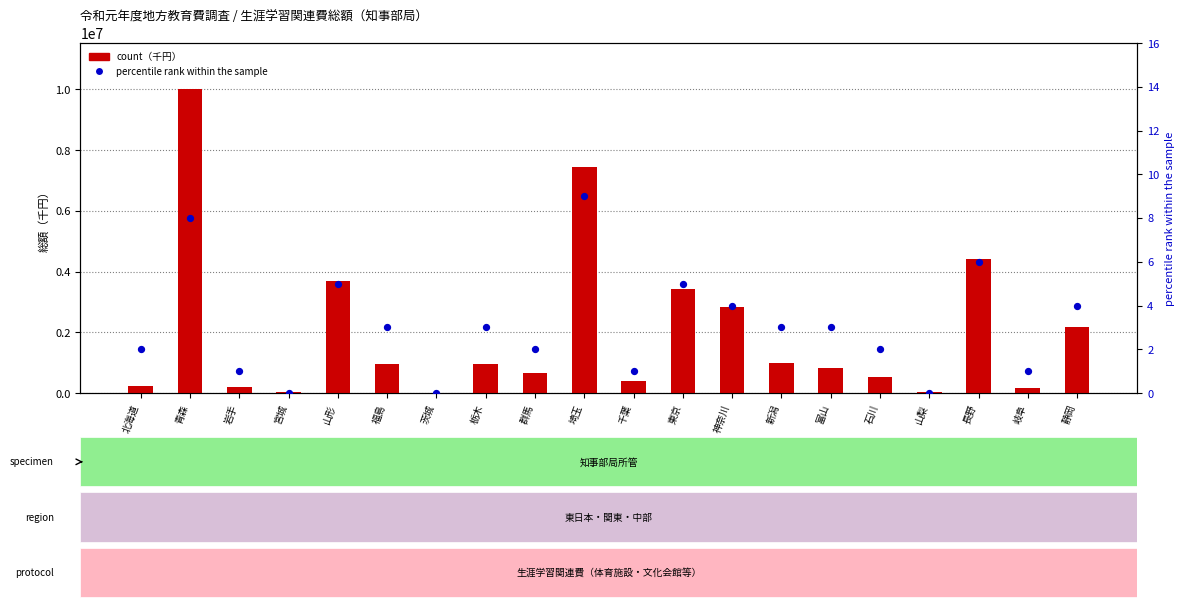

At how many categories does at least one series exceed 4262969?

3